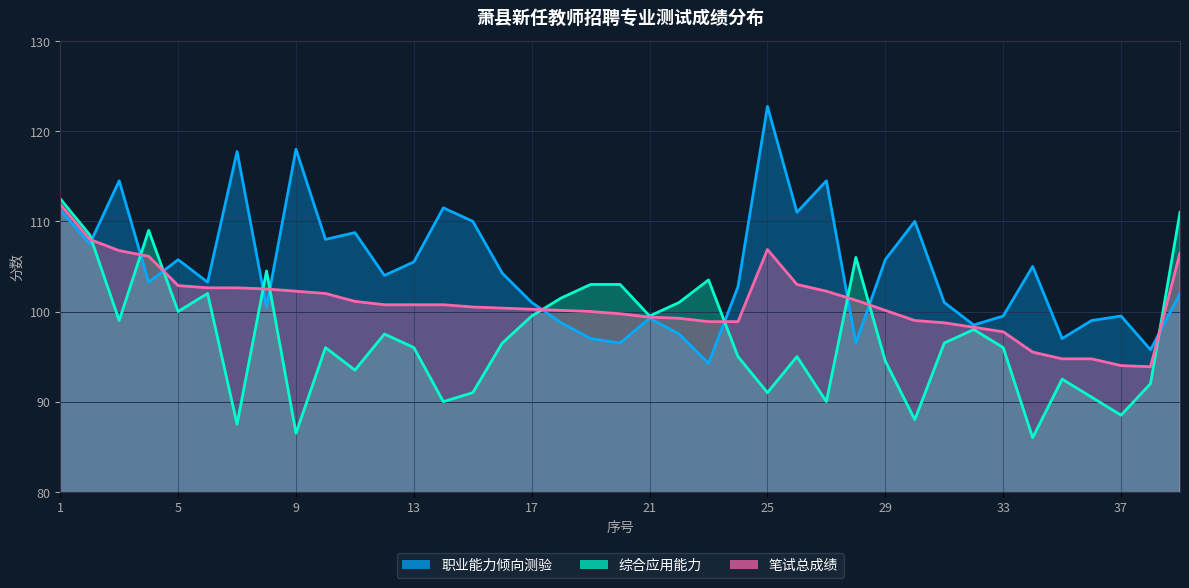

What is the highest value of the 笔试总成绩 series?

111.9